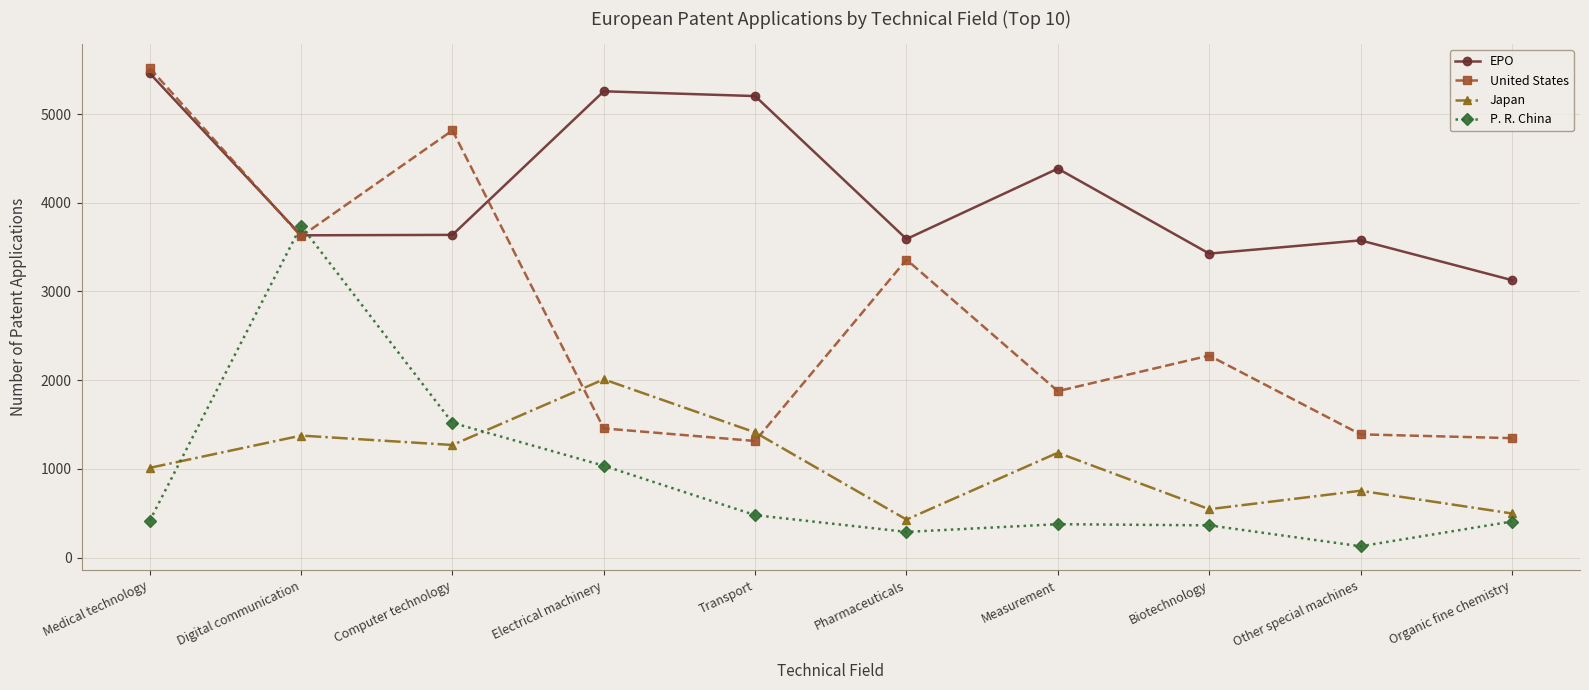

Which category has the lowest value in the P. R. China series?

Other special machines